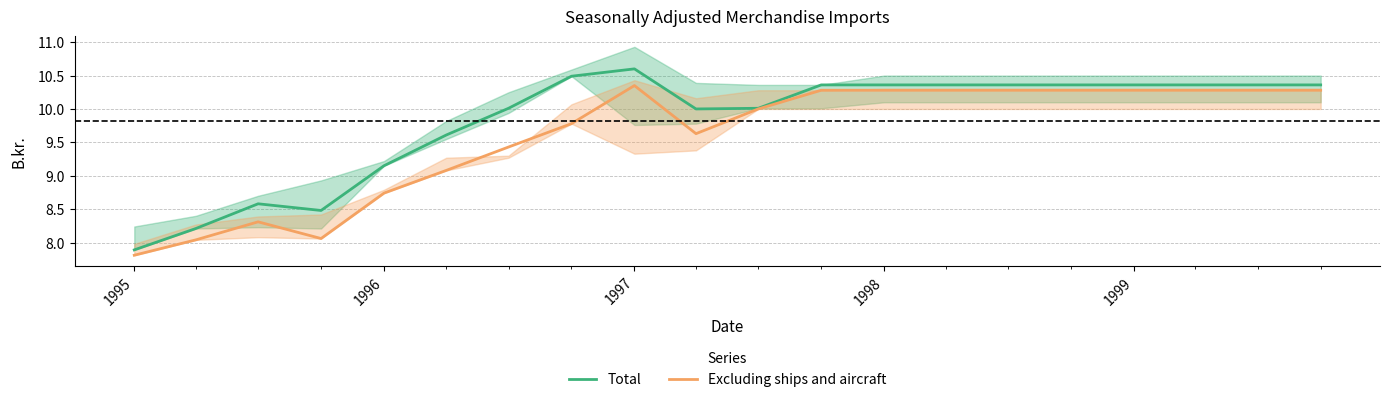

Rank the series by their average value, from highest to lowest.

Total, Excluding ships and aircraft